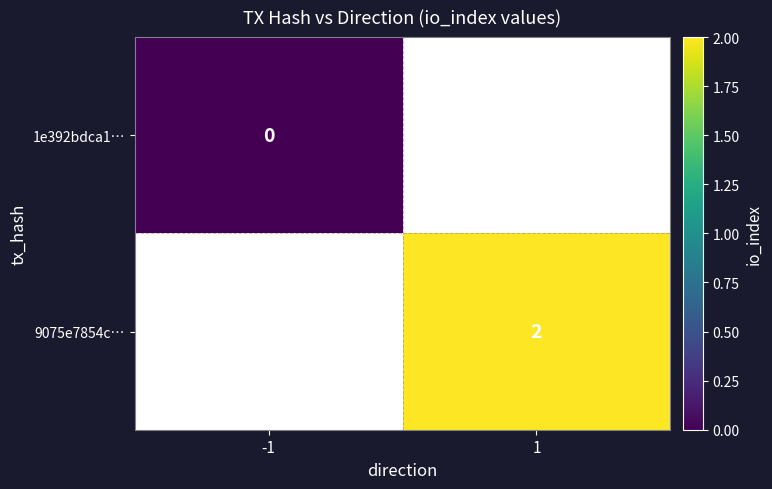

Is the value of 9075e7854c… at 1 greater than the value of 1e392bdca1… at -1?

Yes